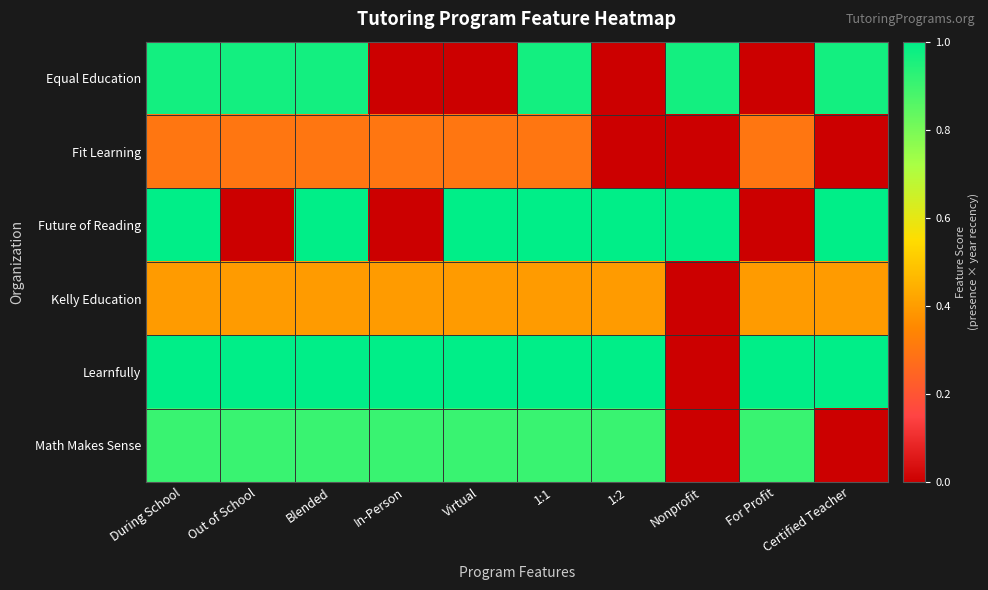

Between Virtual and 1:1, which is larger?

1:1